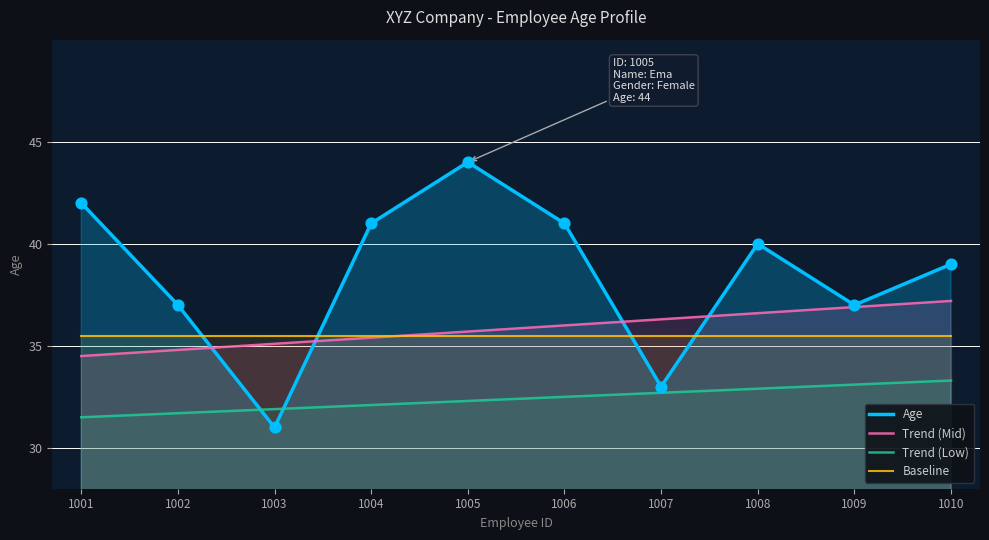

What are all the series names shown in the legend?

Age, Trend (Mid), Trend (Low), Baseline